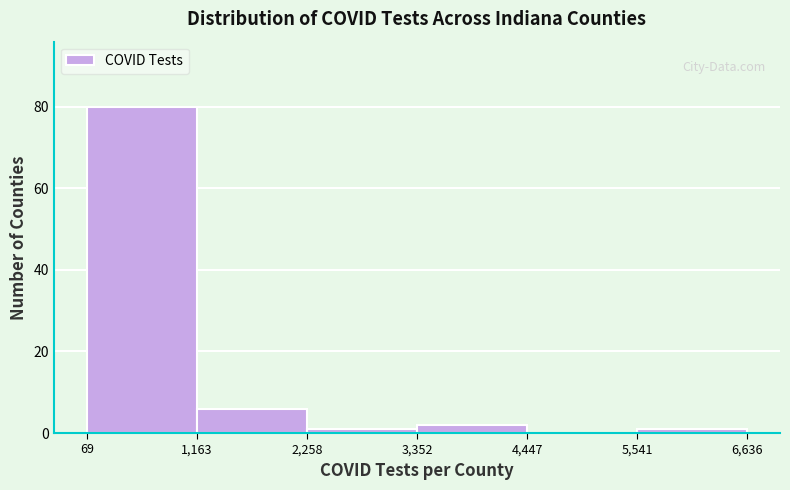

What is the height of the bar covering 3,352 to 4,447 on the x-axis? The values are not printed on the chart, so give them approximately, as read against the axis.

2